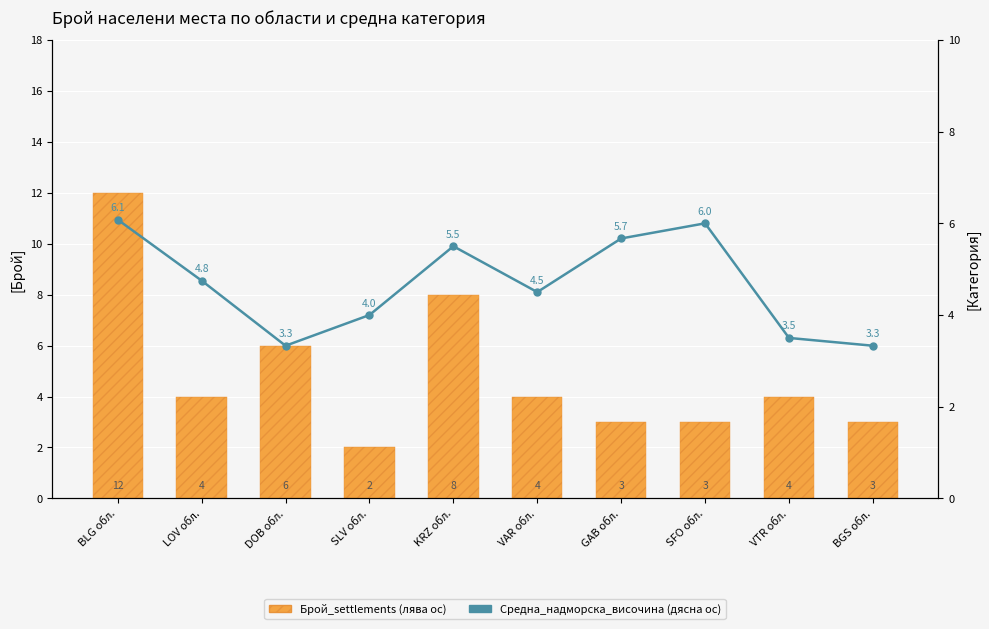

What are all the series names shown in the legend?

Брой_settlements, Средна_надморска_височина